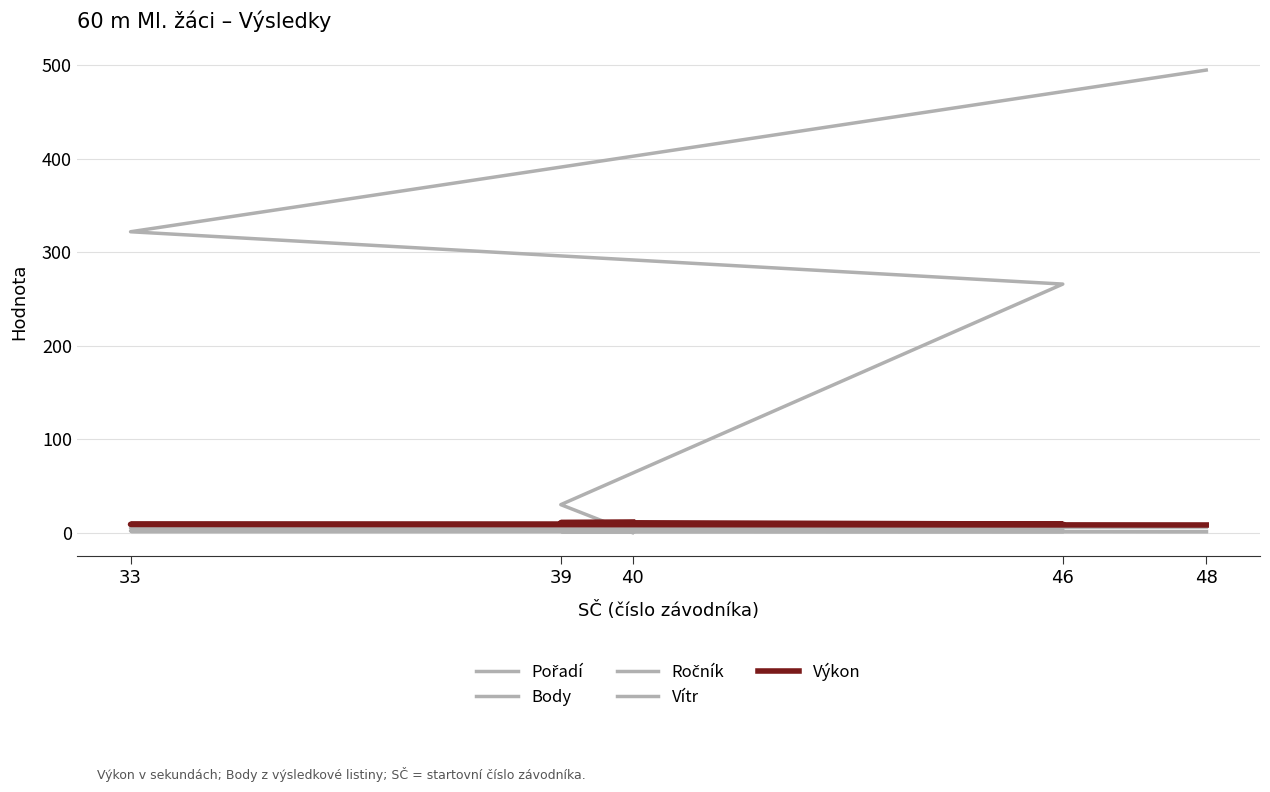

What is the sum of all Body values?

1113.0